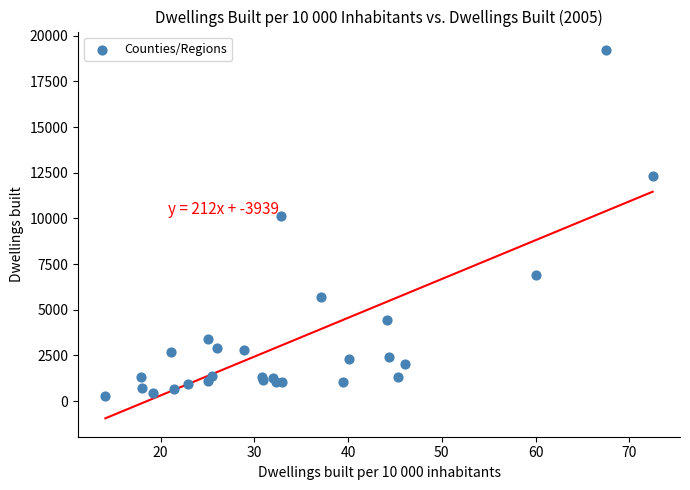

What Y value in the scatter plot is closest to 9762?

10107